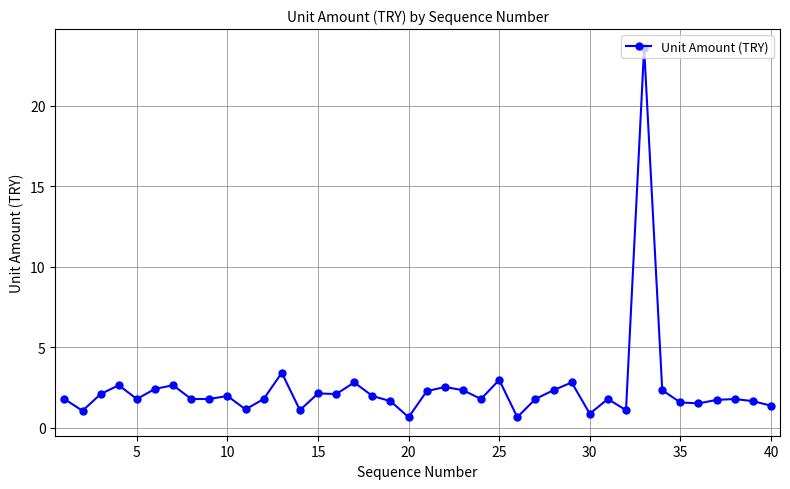

What is the smallest value displayed?

0.6